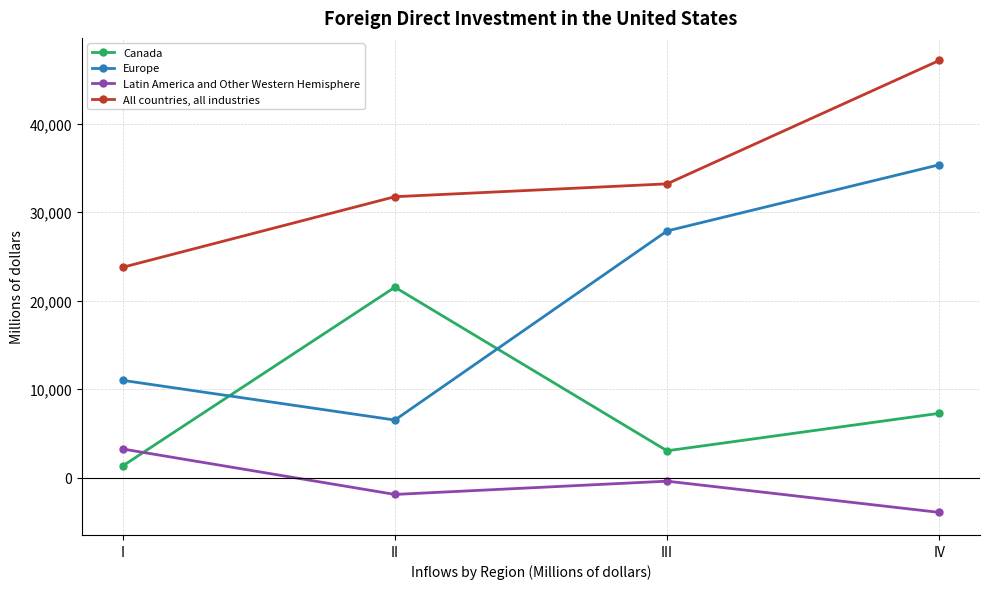

At how many categories does at least one series exceed 8203?

4